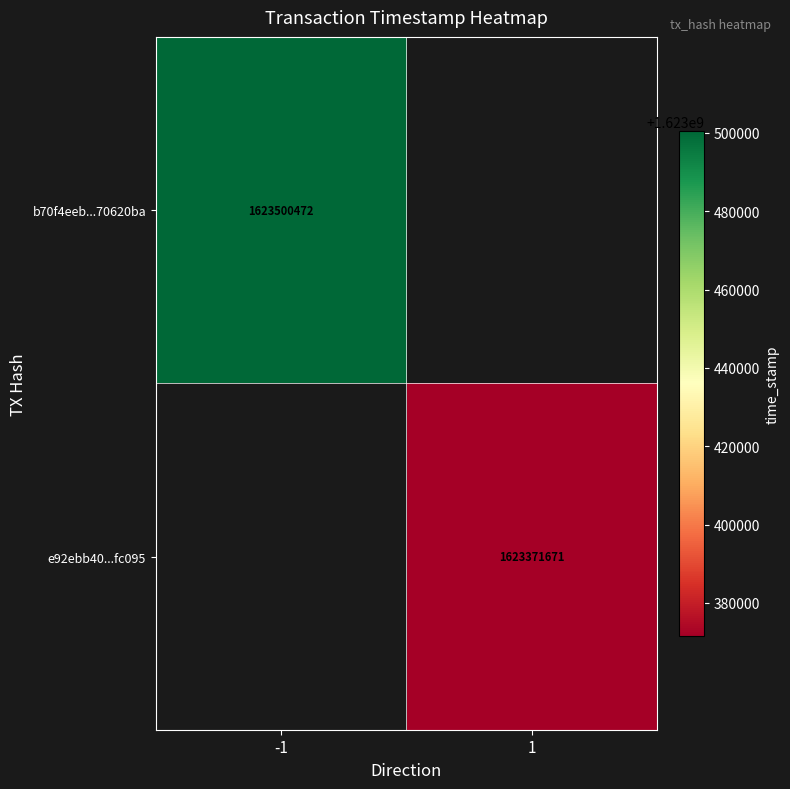

Is it true that b70f4eeb...70620ba equals 2724238847.7 at -1?

False